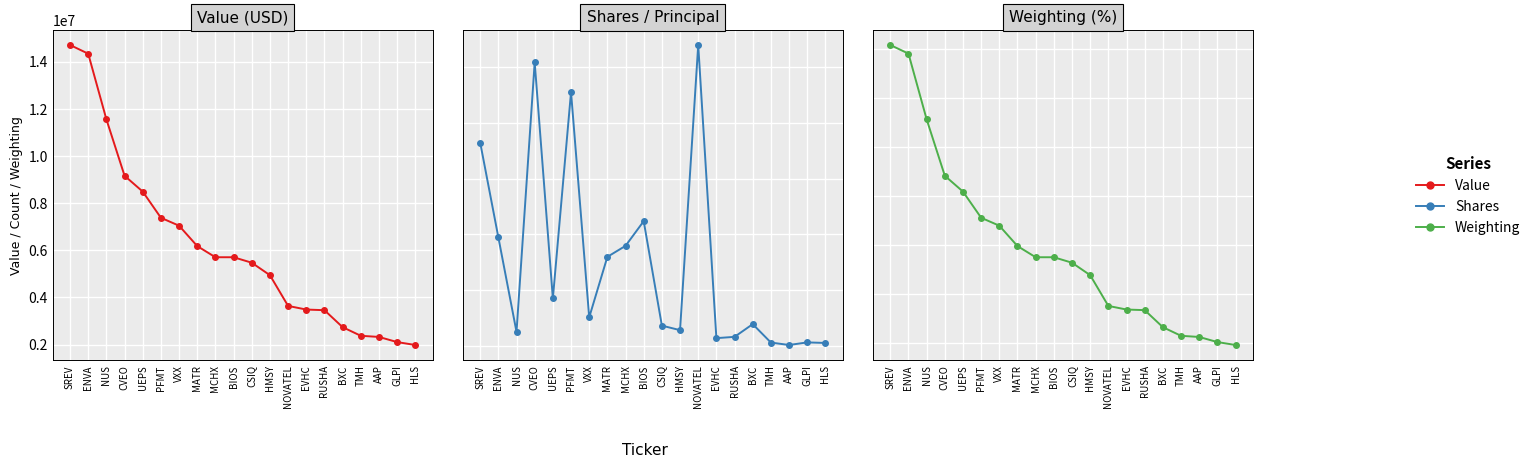

Which category has the highest value across all series?

SREV